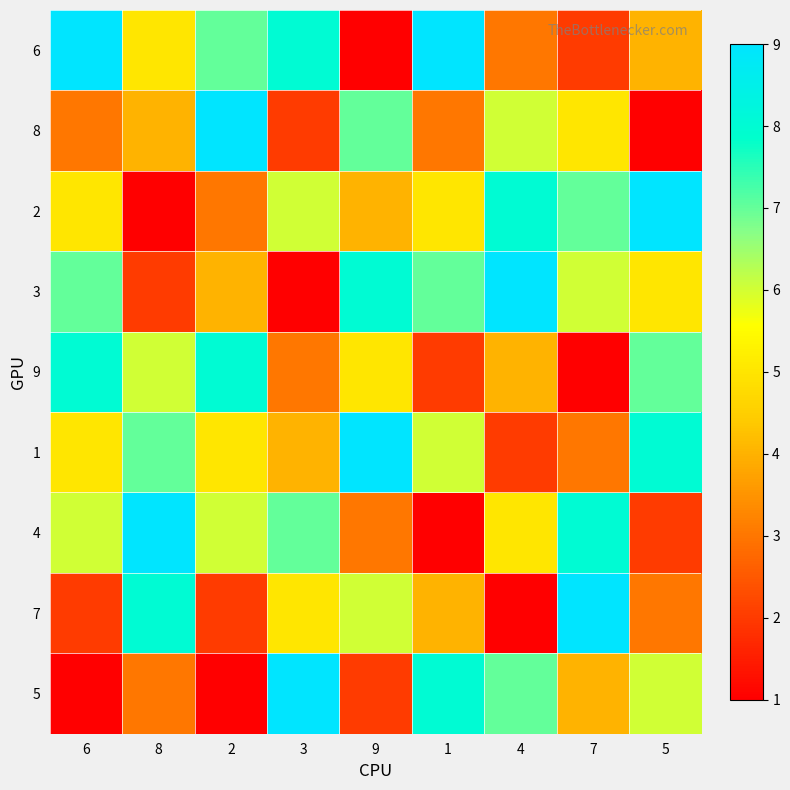

Reading left to right, transcribe all the data shown in this chart.

6: 6=9	8=5	2=7	3=8	9=1	1=9	4=3	7=2	5=4
8: 6=3	8=4	2=9	3=2	9=7	1=3	4=6	7=5	5=1
2: 6=5	8=1	2=3	3=6	9=4	1=5	4=8	7=7	5=9
3: 6=7	8=2	2=4	3=1	9=8	1=7	4=9	7=6	5=5
9: 6=8	8=6	2=8	3=3	9=5	1=2	4=4	7=1	5=7
1: 6=5	8=7	2=5	3=4	9=9	1=6	4=2	7=3	5=8
4: 6=6	8=9	2=6	3=7	9=3	1=1	4=5	7=8	5=2
7: 6=2	8=8	2=2	3=5	9=6	1=4	4=1	7=9	5=3
5: 6=1	8=3	2=1	3=9	9=2	1=8	4=7	7=4	5=6